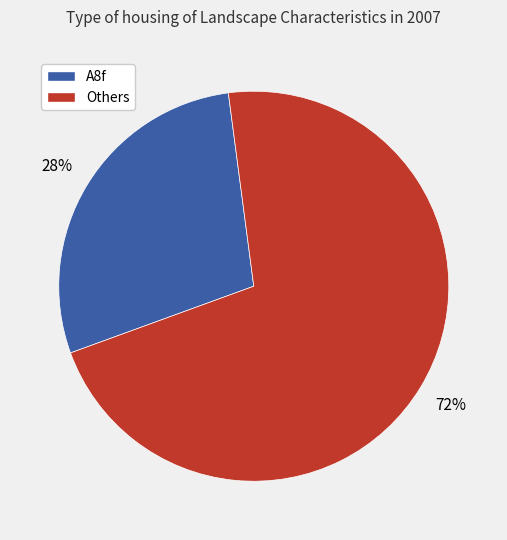

To the nearest percent, what percentage of the pie is Others?

72%